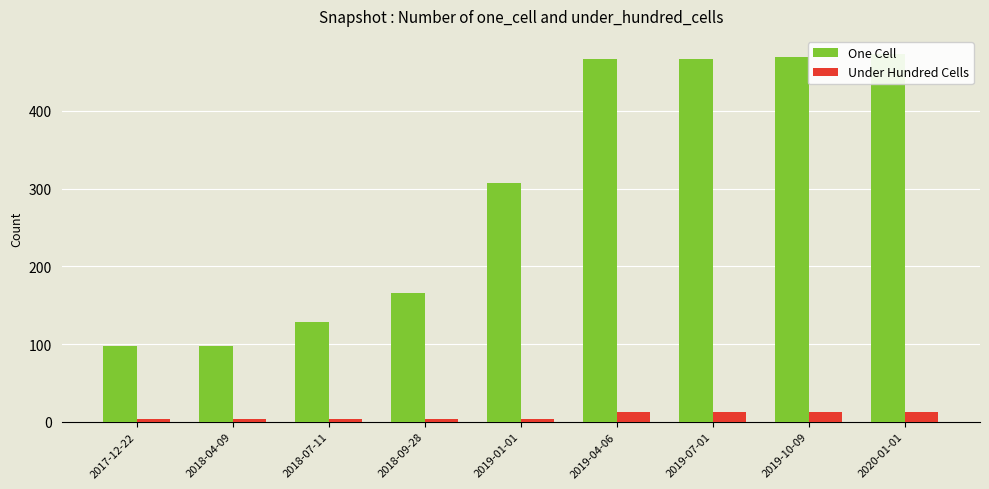

How many data points in One Cell are above 307?

4